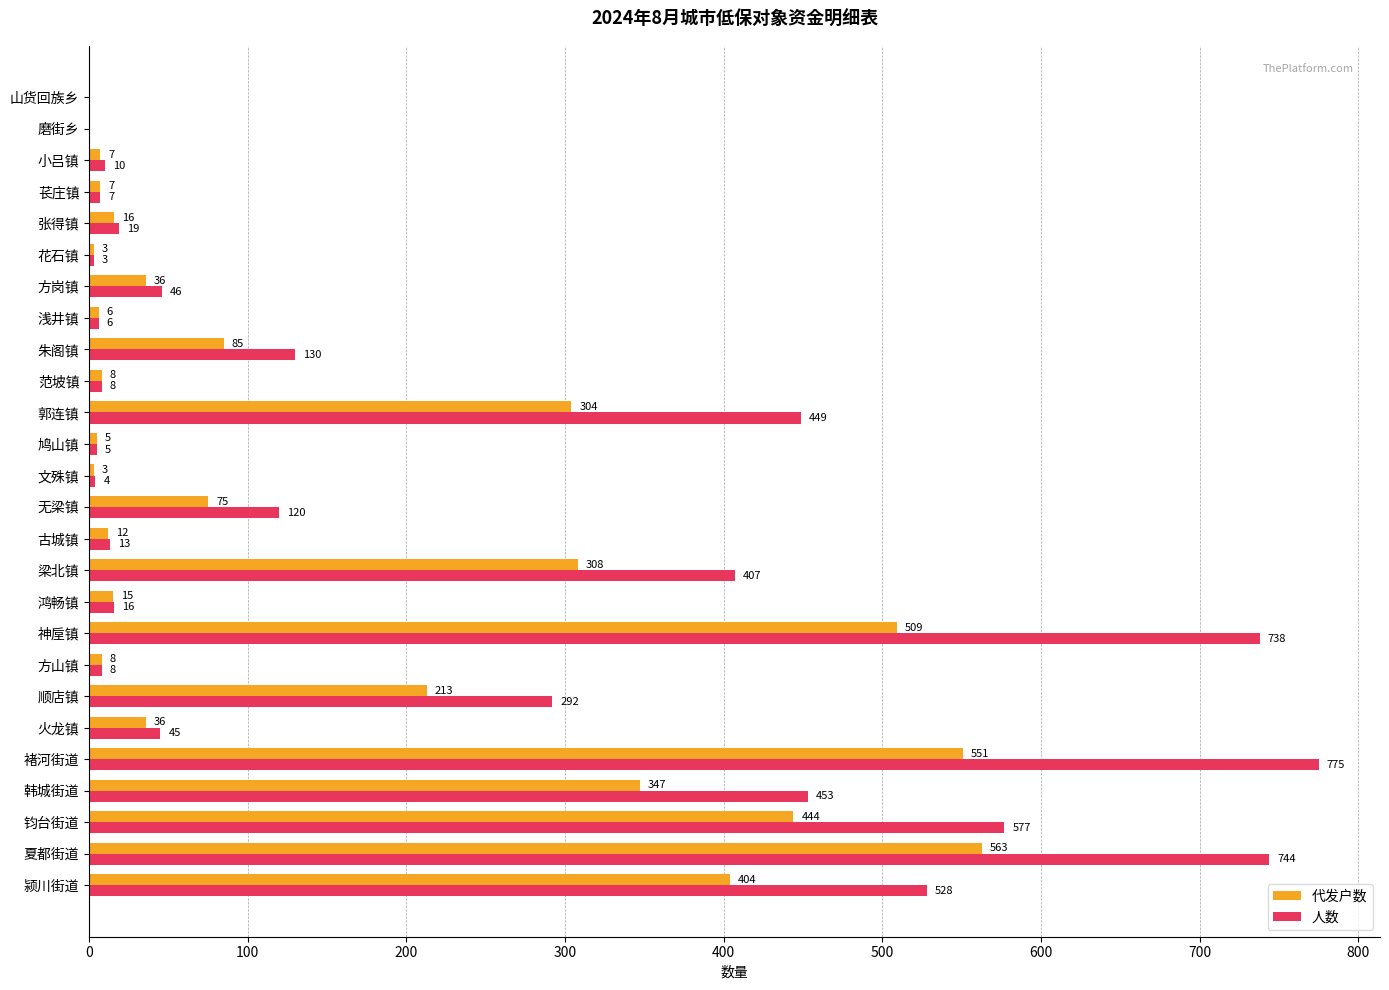

Where is 人数 nearest to the value 387?

梁北镇